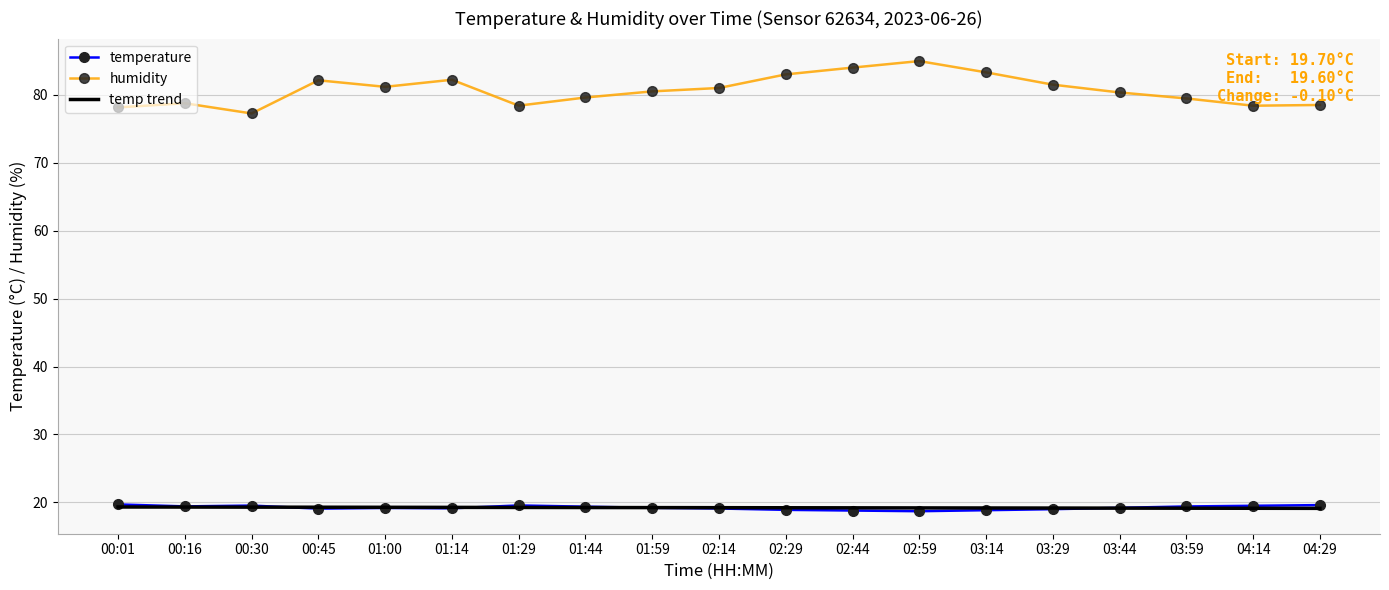

What is the spread (max minus min) of values at 04:14?

59.3